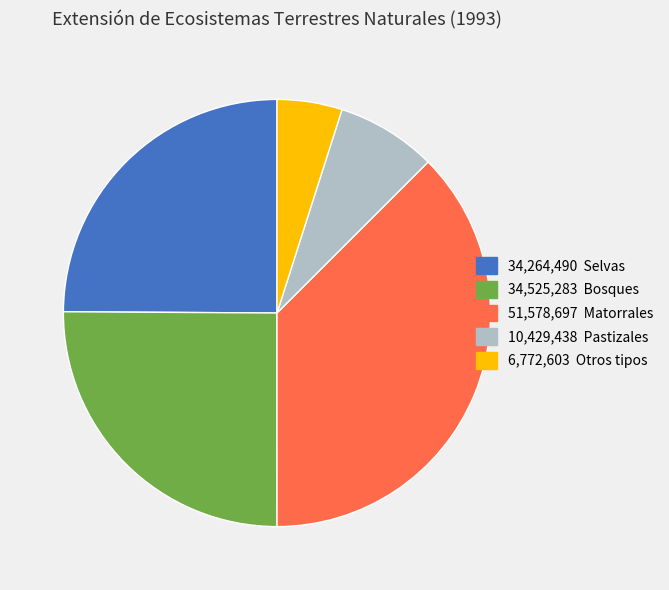

Does any single category account for the majority?

No